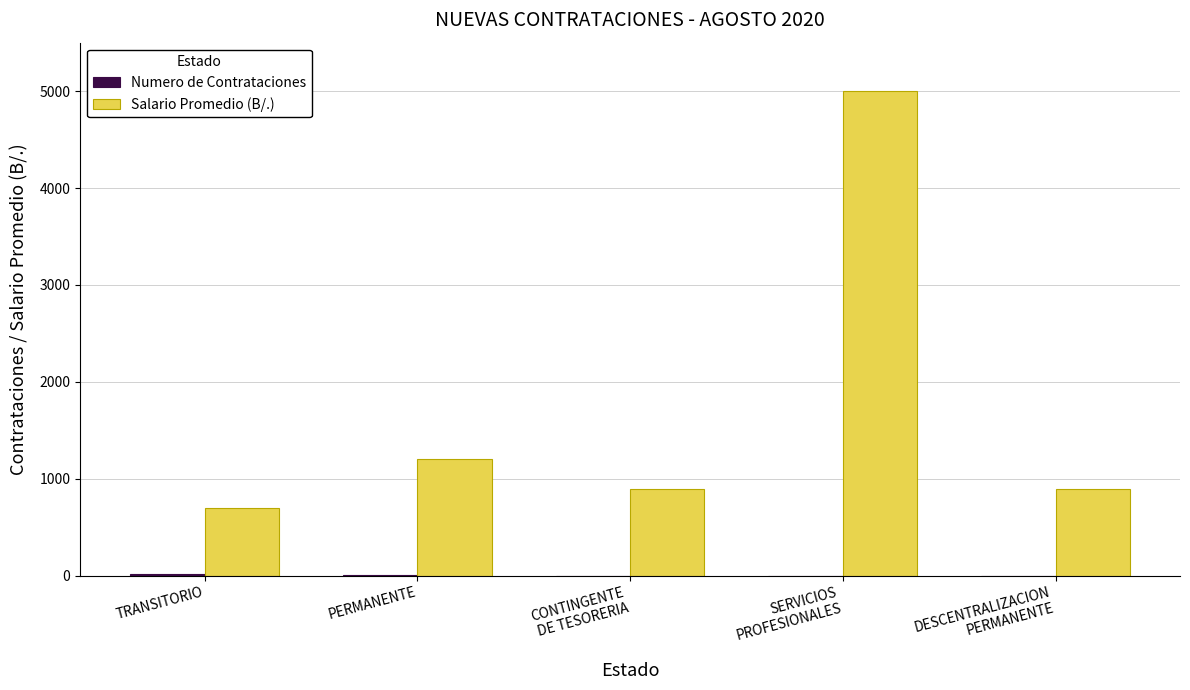

Which series has the largest total across all categories?

Salario Promedio (B/.)